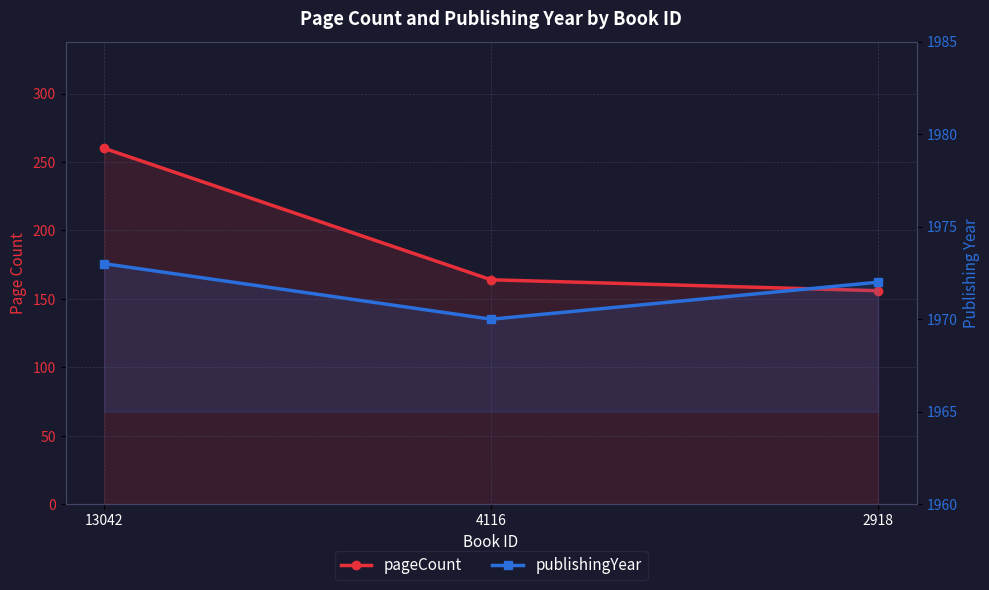

Reading left to right, what are all the values shown in this chart?

pageCount: 13042=260	4116=164	2918=156
publishingYear: 13042=1973	4116=1970	2918=1972